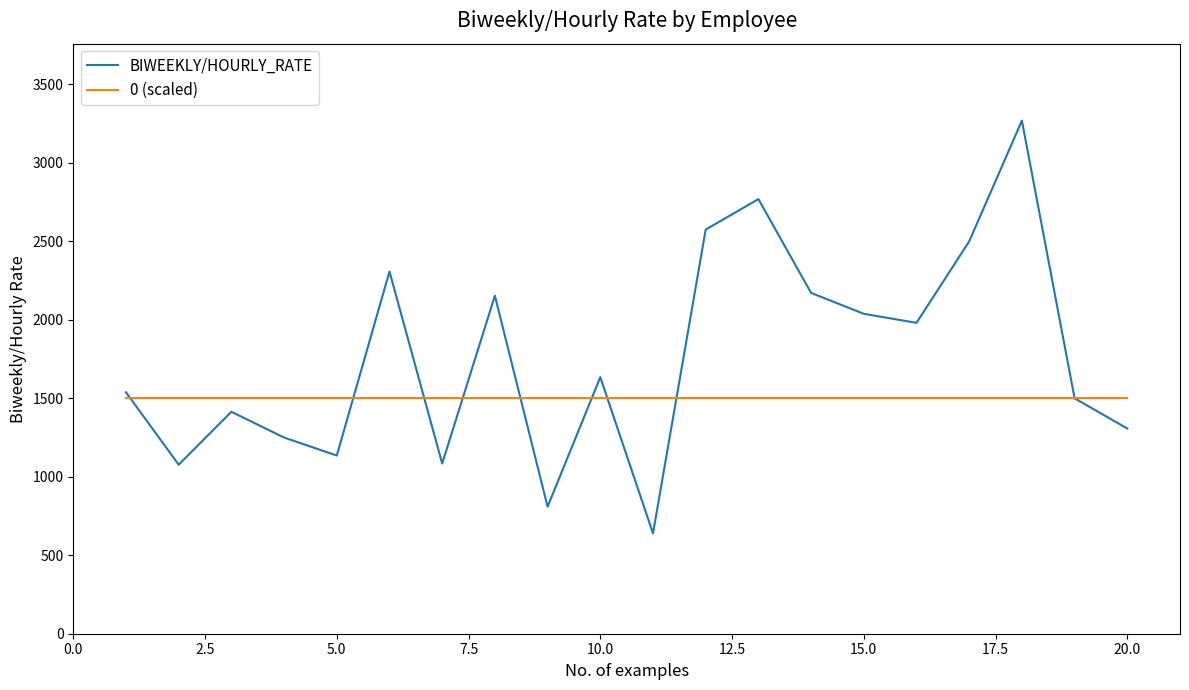

Which series has the largest range (max minus min)?

BIWEEKLY/HOURLY_RATE